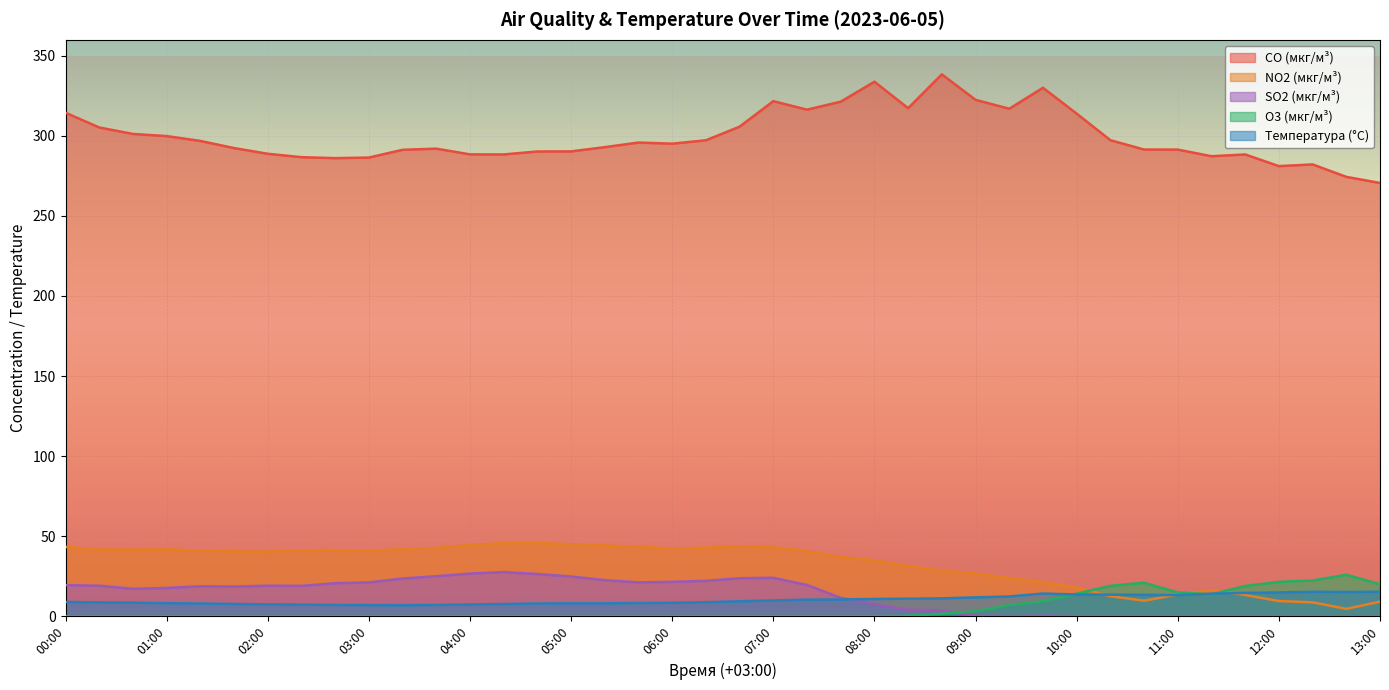

How many lines are shown in the chart?

5